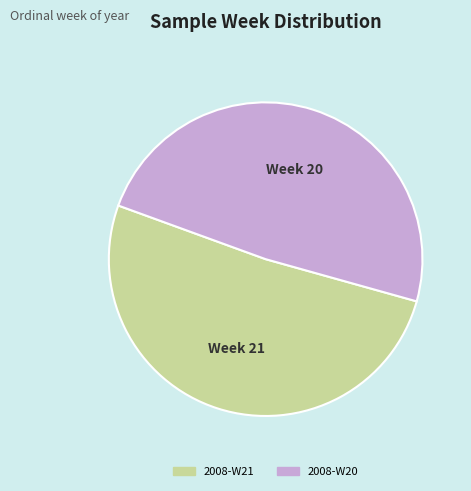

Which slice is the smallest?

2008-W20